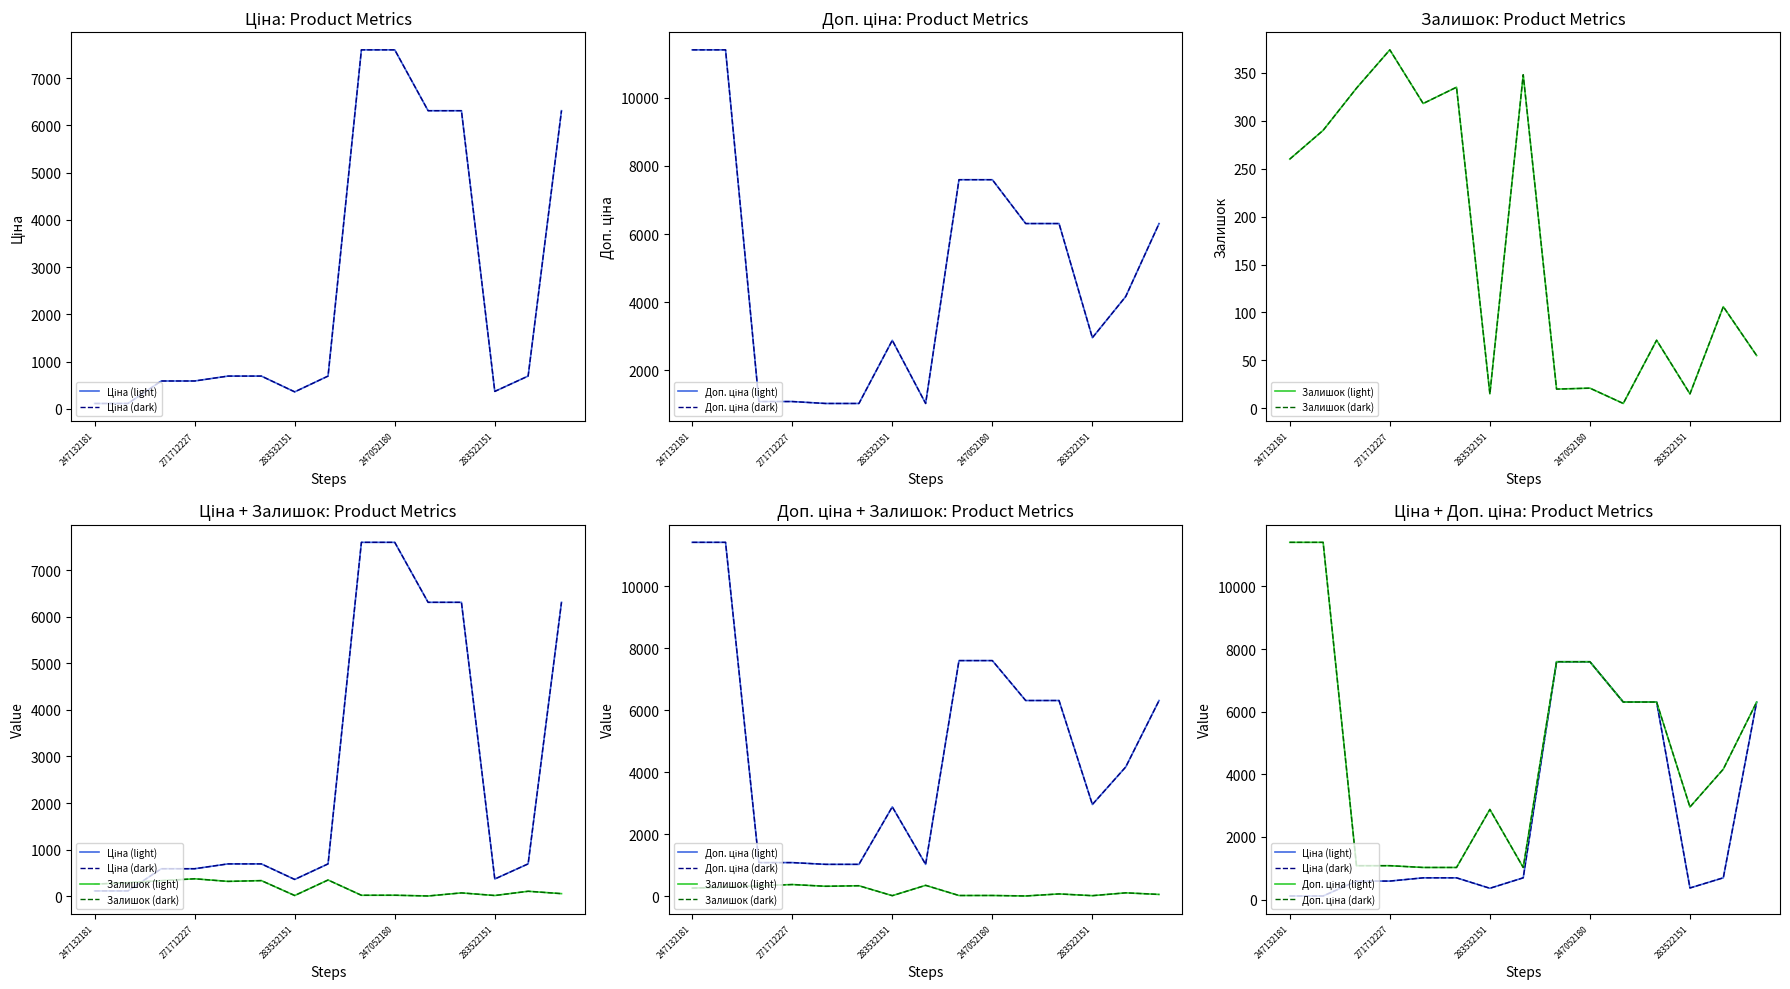

True or false: Доп. ціна (light) and Доп. ціна (dark) cross at least once.

False